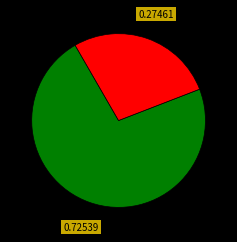

Does any single category account for the majority?

Yes